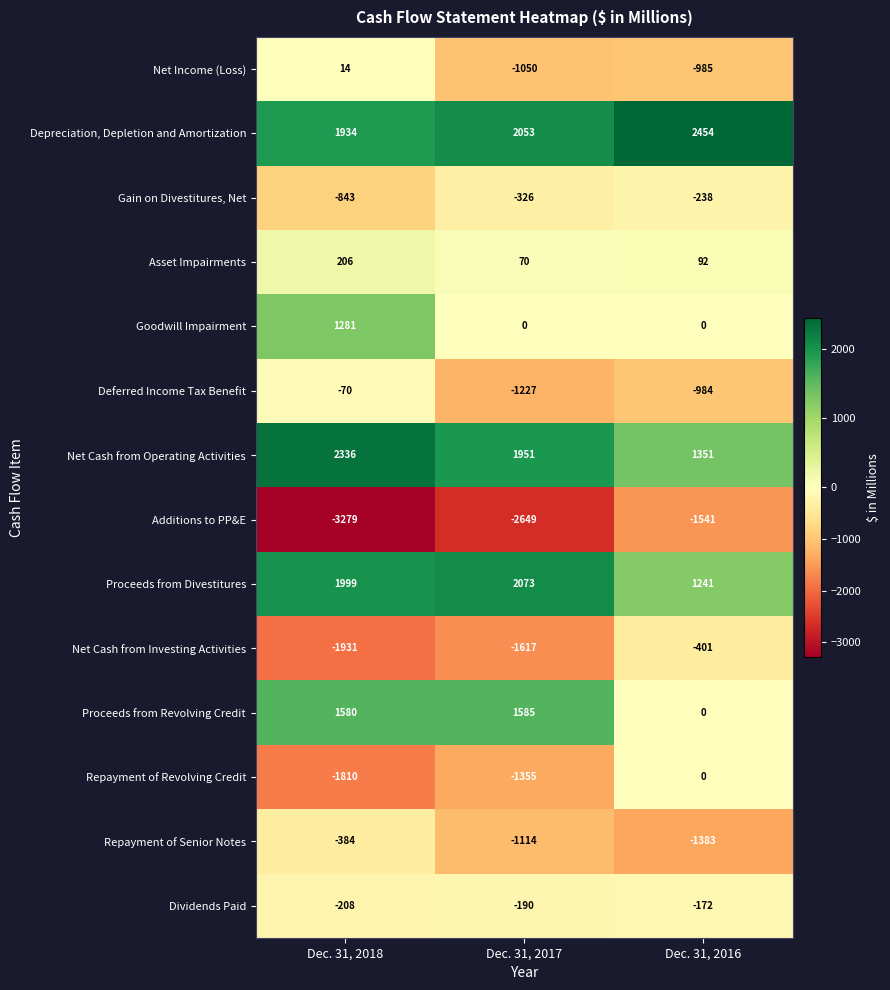

Count the number of categories in the chart.

3